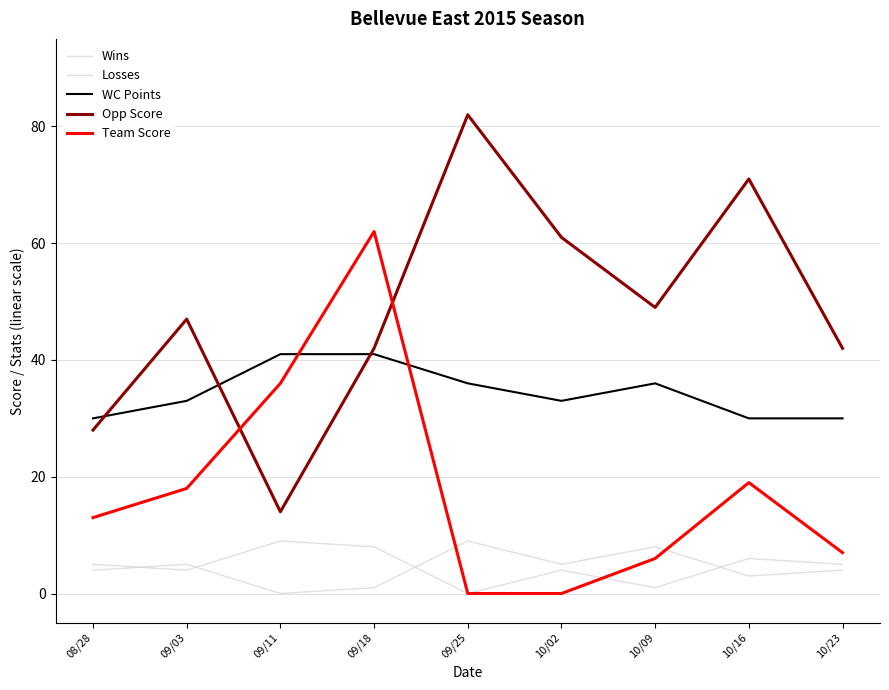

Which label corresponds to the largest value in the chart?

09/25